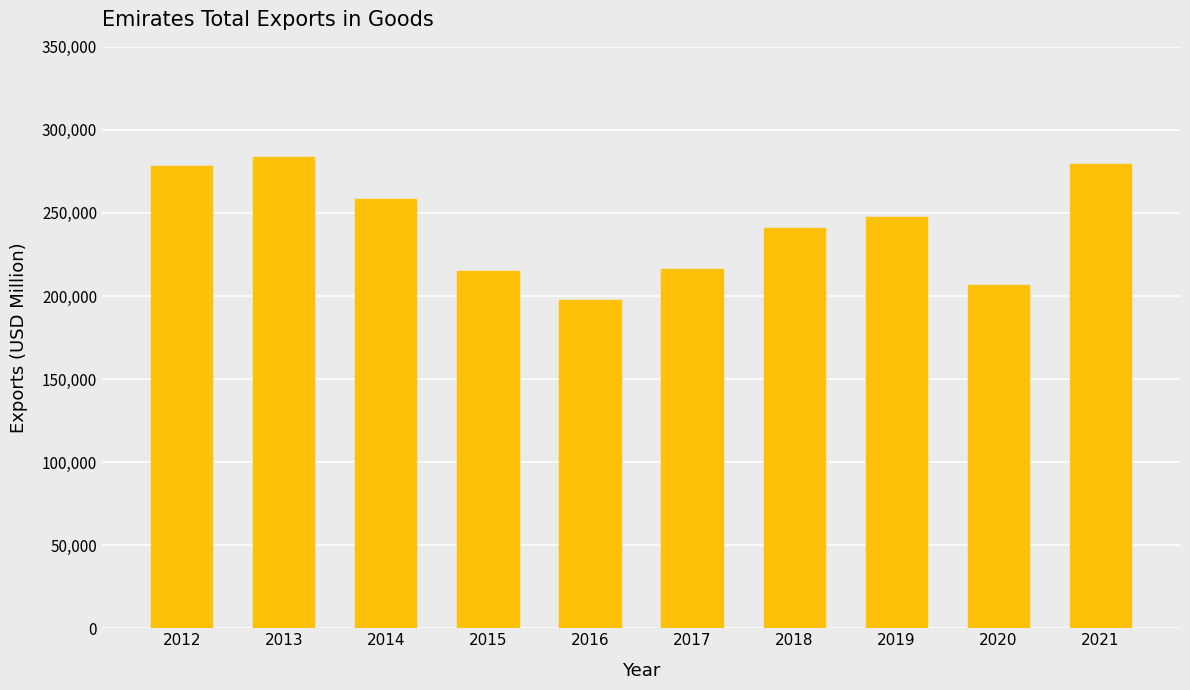

Where is the data nearest to the value 240708?

2018